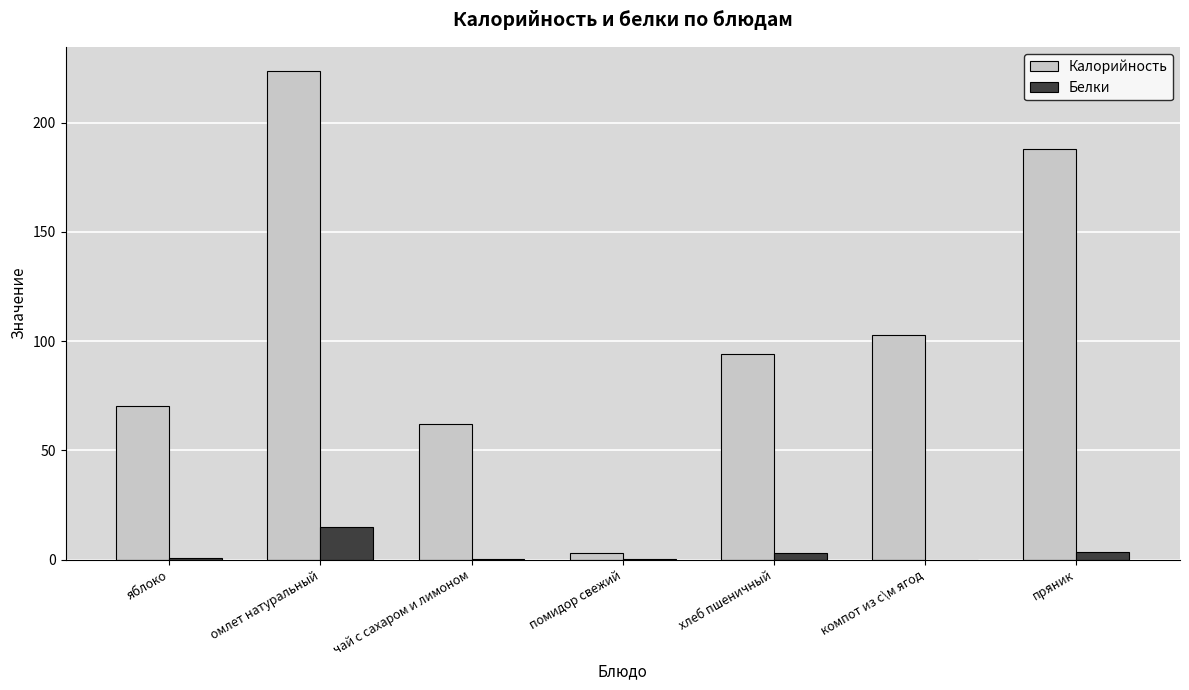

Which category has the highest value across all series?

омлет натуральный